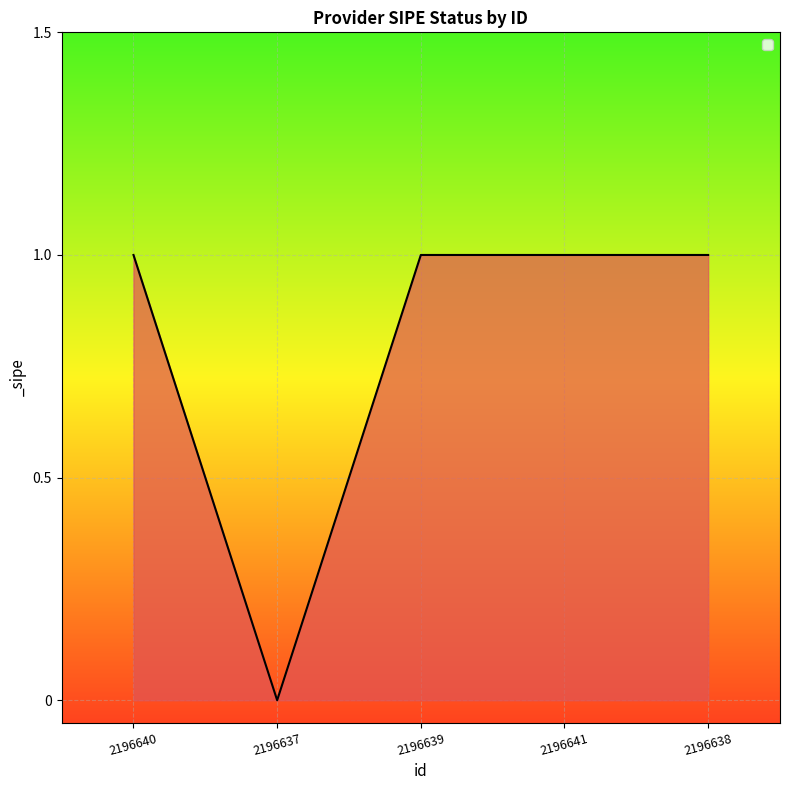

At which category does the chart reach its minimum across all series?

2196637